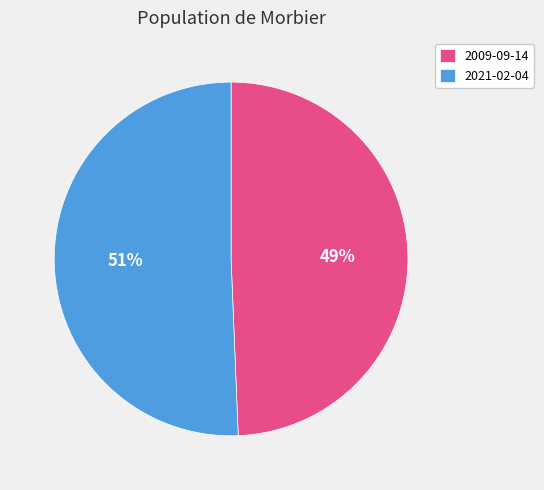

How many segments does this pie chart have?

2